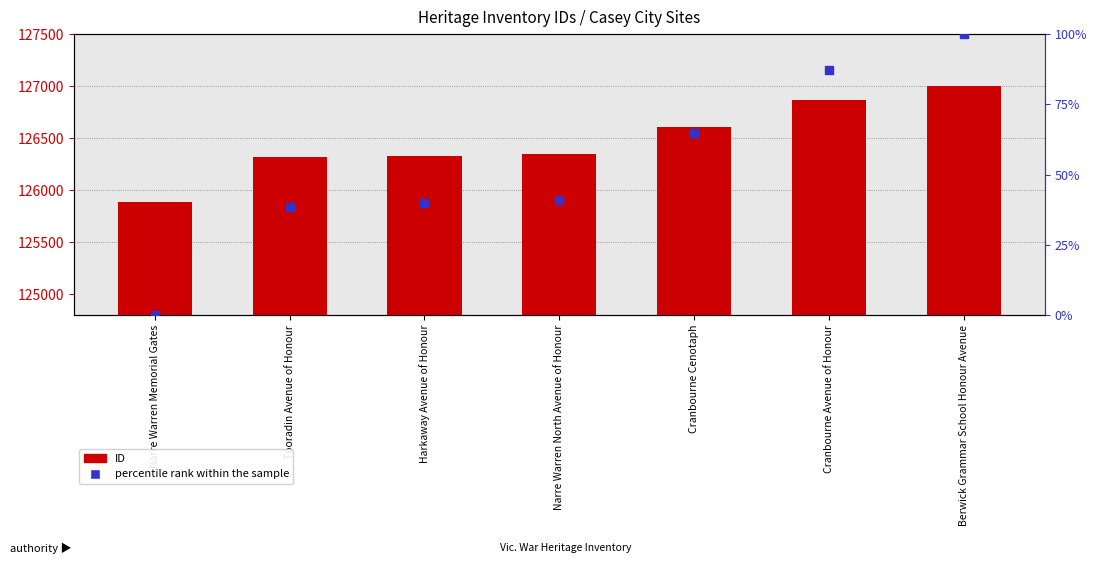

What are all the series names shown in the legend?

ID, percentile rank within the sample